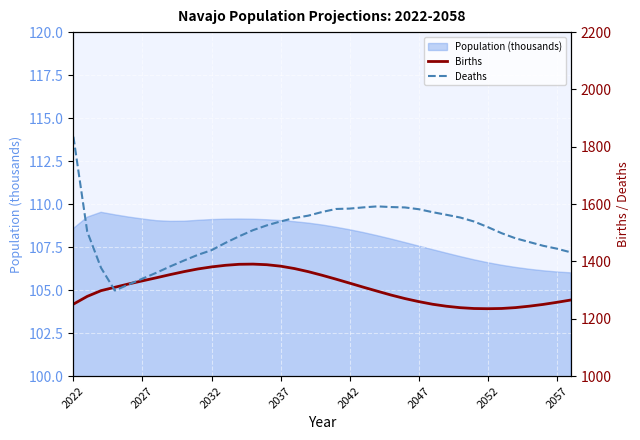

What is the value of the Births point at the 27th from the left?

1250.6